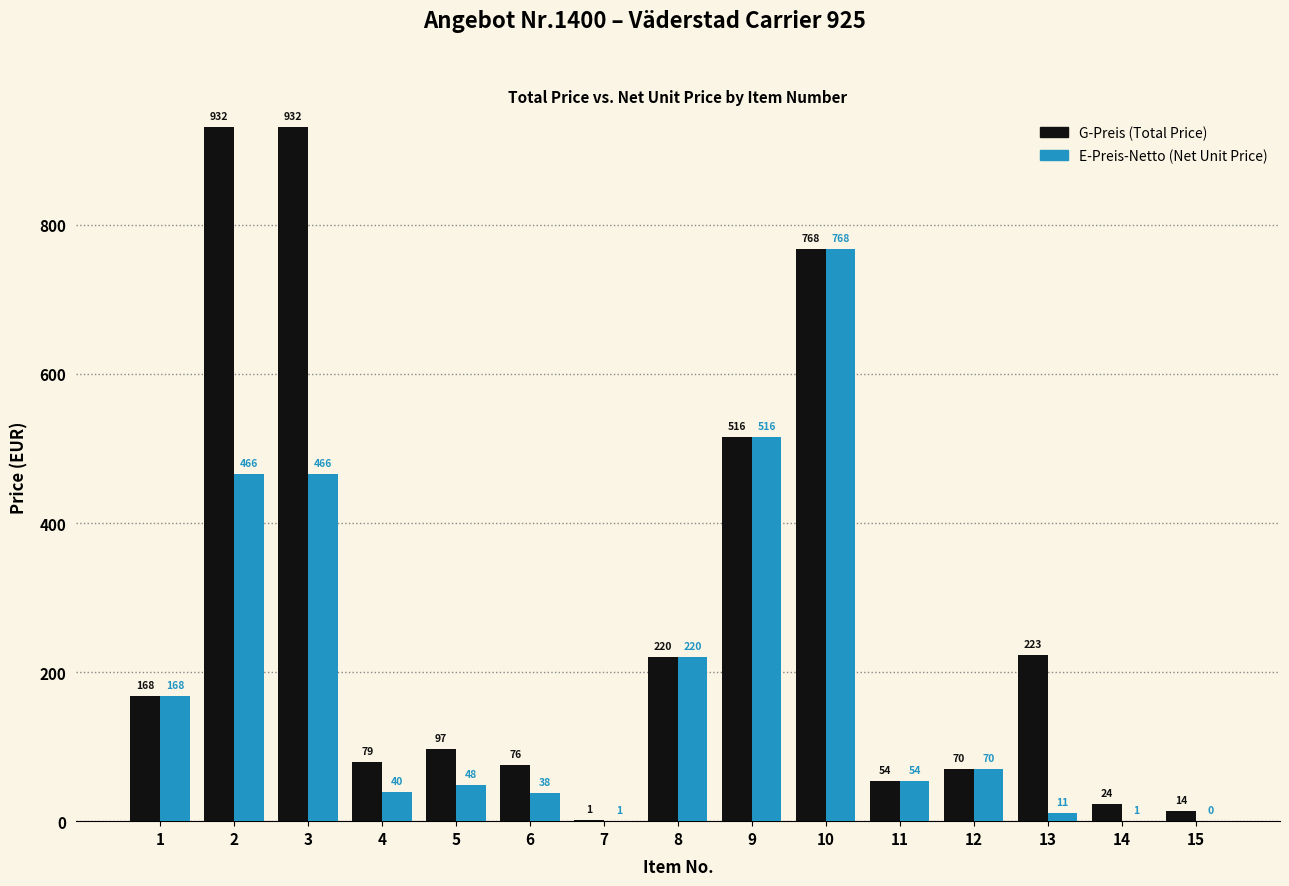

Where does the E-Preis-Netto (Net Unit Price) series first go above 54?

1